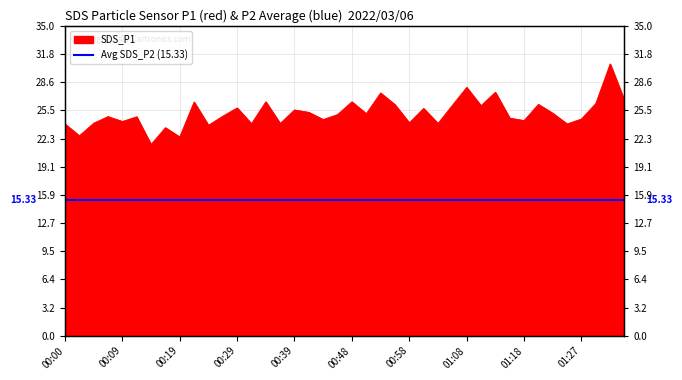

Reading left to right, list all the values displayed in this chart.

00:00=23.9	00:02=22.6	00:05=24.0	00:07=24.8	00:09=24.2	00:12=24.7	00:14=21.6	00:17=23.5	00:19=22.4	00:22=26.4	00:24=23.8	00:26=24.8	00:29=25.7	00:31=23.9	00:34=26.4	00:36=24.0	00:39=25.5	00:41=25.2	00:43=24.4	00:46=25.0	00:48=26.4	00:51=25.1	00:53=27.4	00:56=26.1	00:58=24.1	01:00=25.7	01:03=24.0	01:05=26.0	01:08=28.1	01:10=26.0	01:13=27.5	01:15=24.6	01:18=24.3	01:20=26.1	01:22=25.1	01:25=23.9	01:27=24.5	01:30=26.2	01:32=30.7	01:35=26.6